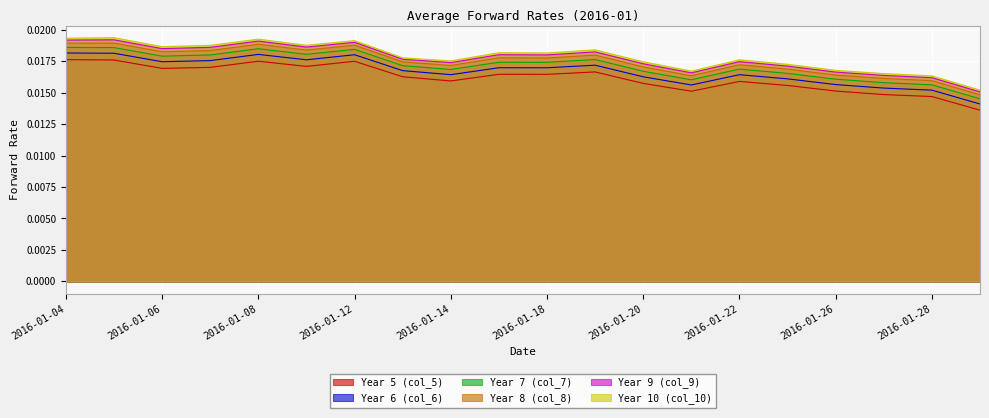

How many lines are shown in the chart?

6